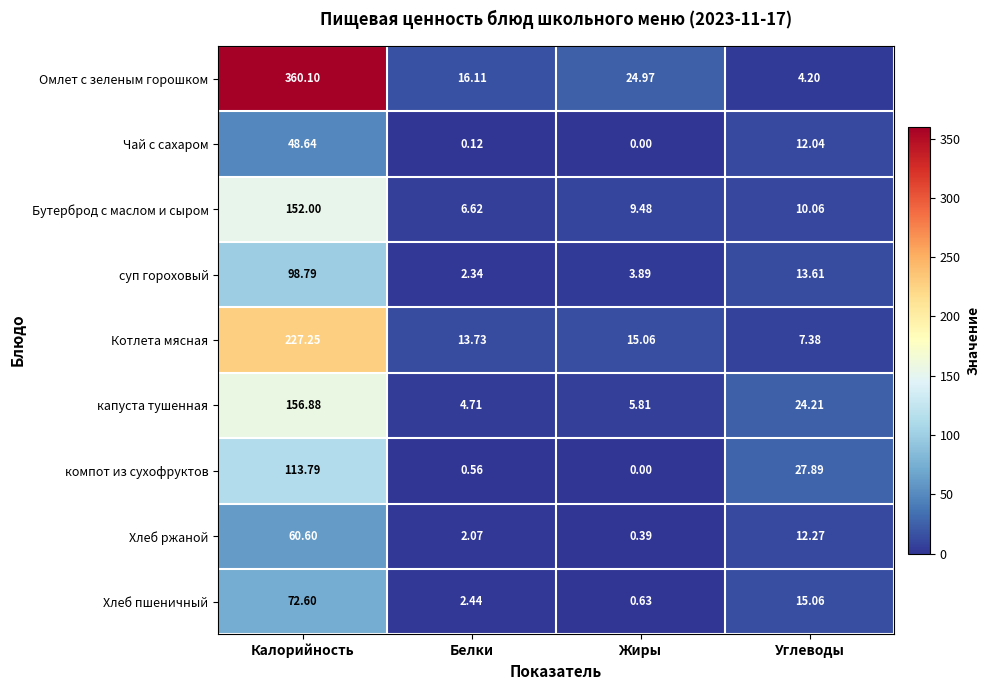

At Углеводы, list the series in order from largest to smallest.

компот из сухофруктов, капуста тушенная, Хлеб пшеничный, суп гороховый, Хлеб ржаной, Чай с сахаром, Бутерброд с маслом и сыром, Котлета мясная, Омлет с зеленым горошком